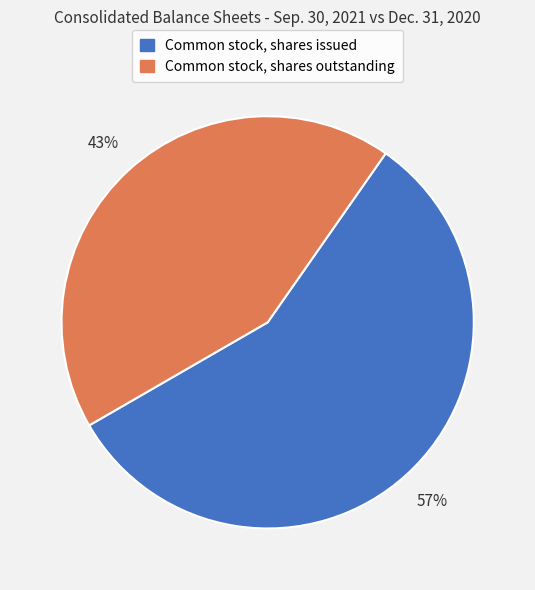

True or false: Common stock, shares issued accounts for 68% of the total.

False